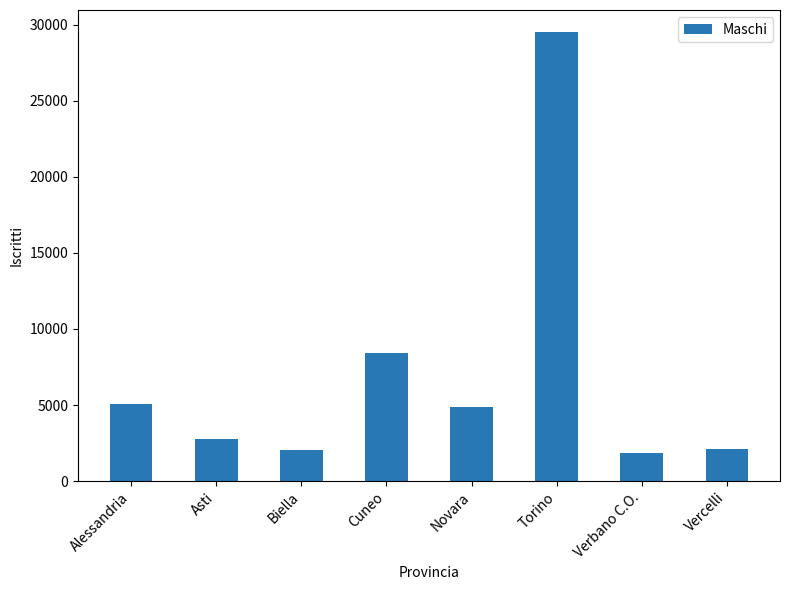

The value at Asti is 4258. True or false?

False